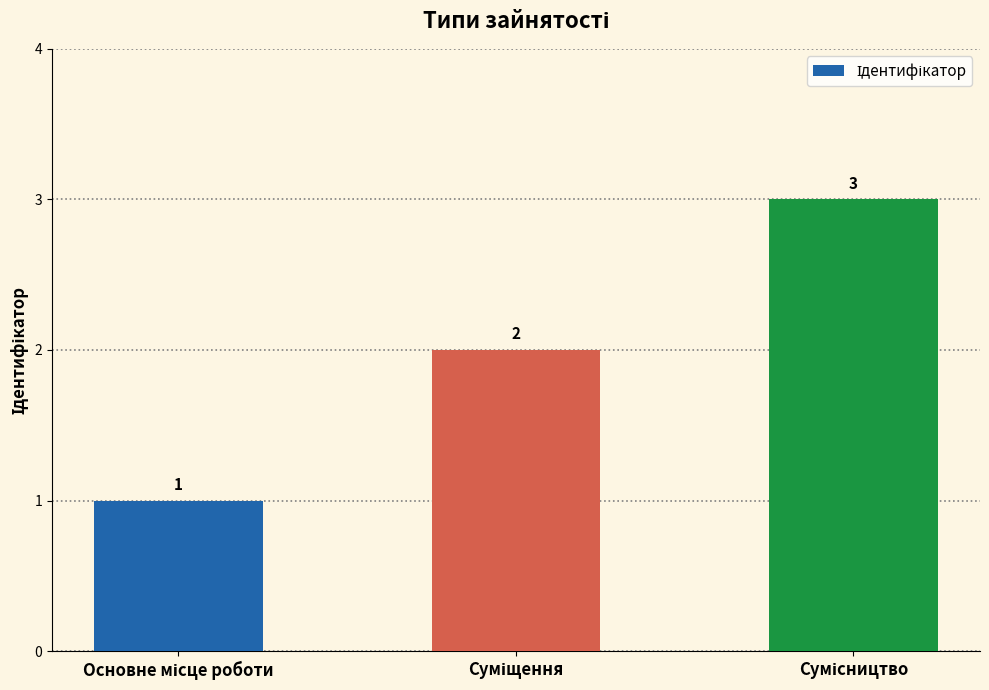

How many values are between 1 and 3?

3